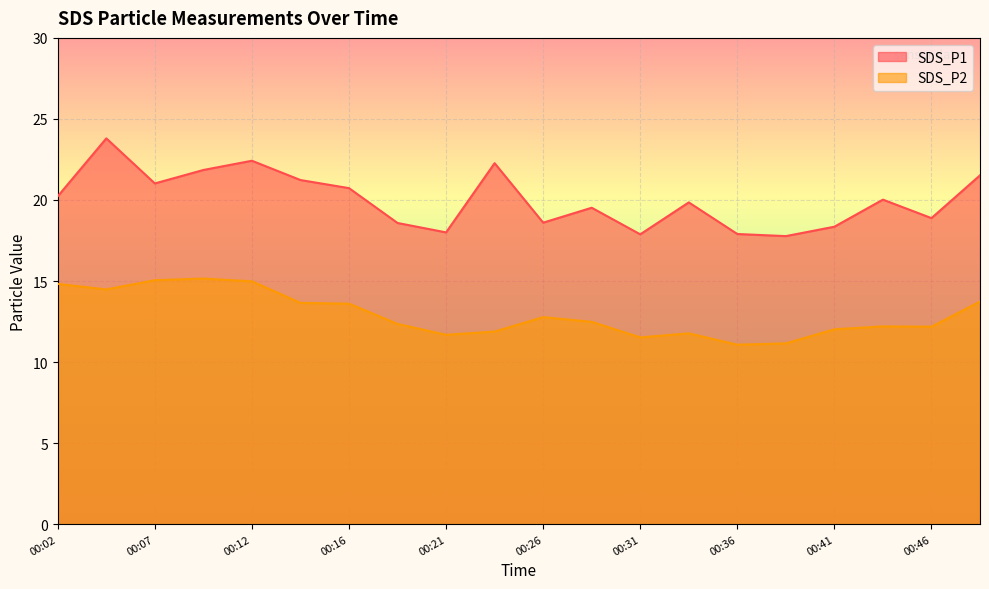

The SDS_P1 series shows 18.6 at 00:19. True or false?

True